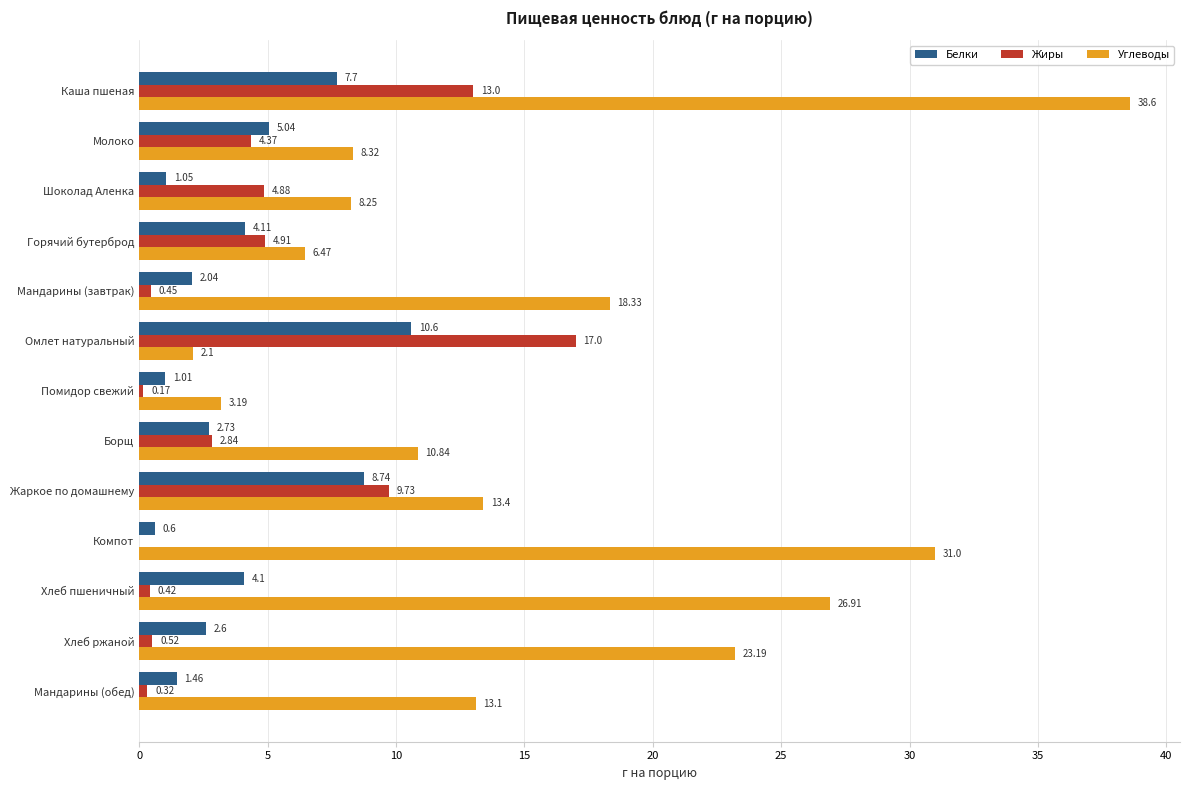

At which category does the chart reach its peak across all series?

Каша пшеная